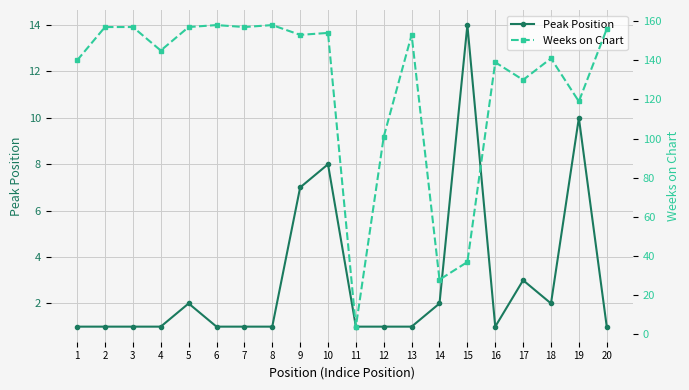

What is the maximum value for Peak Position?

14